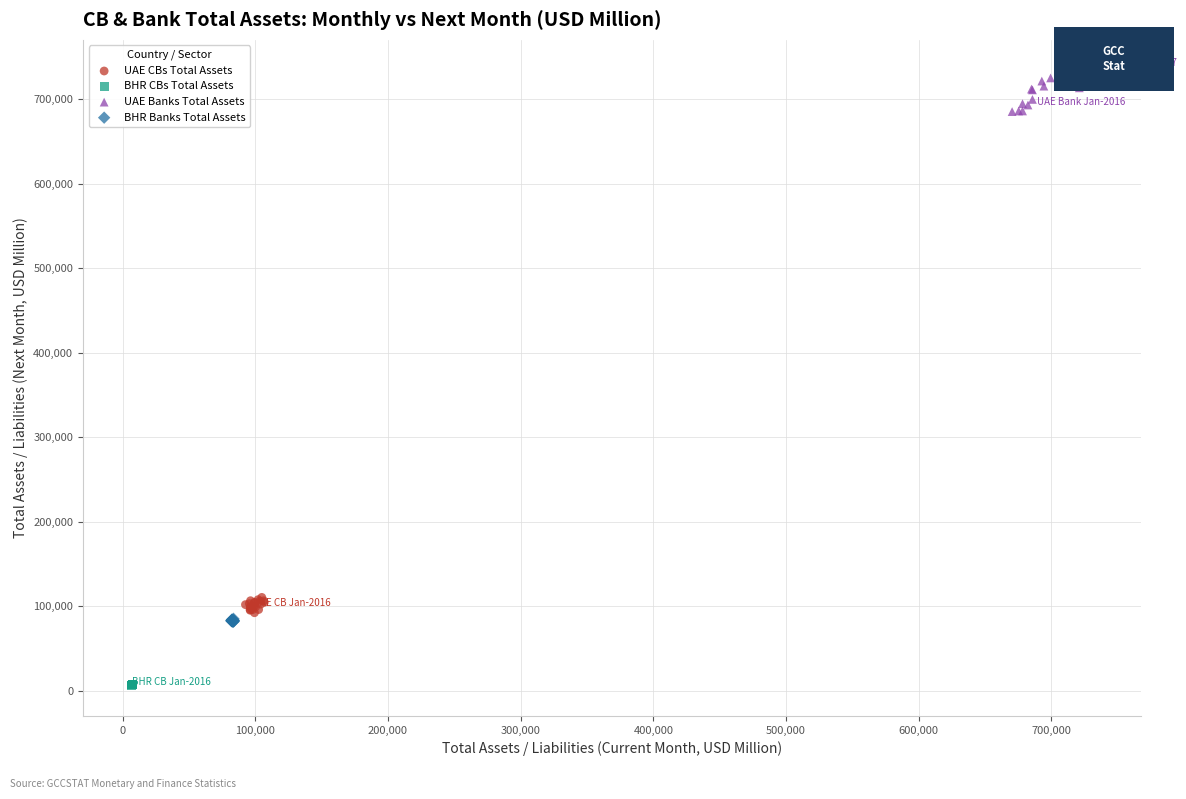

Which series reaches the minimum Y coordinate?

BHR CBs Total Assets